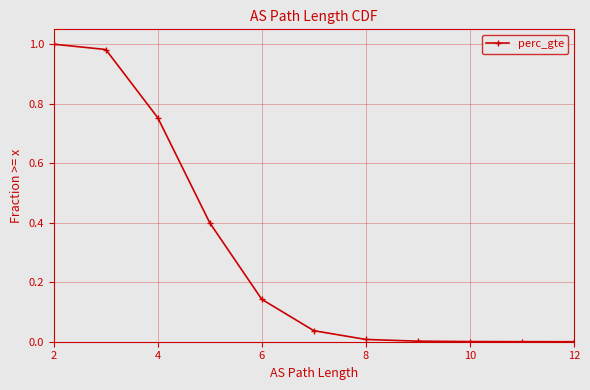

Does the chart have visible grid lines?

Yes